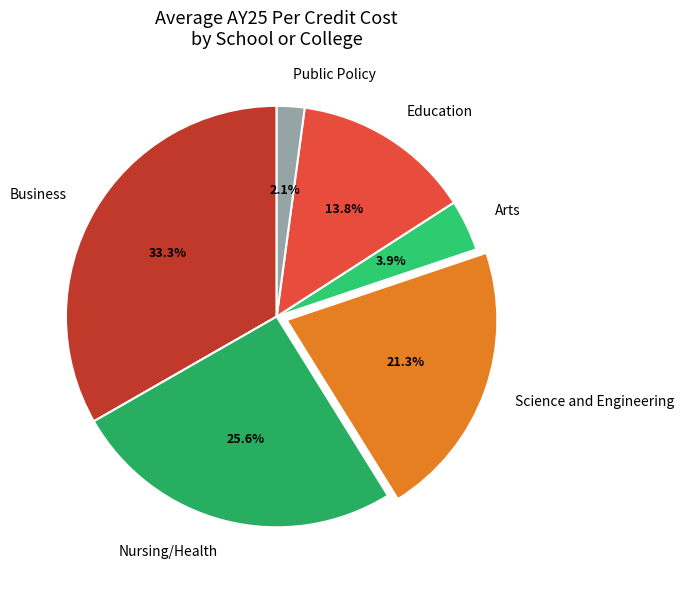

Does Nursing/Health represent more than half of the total?

No